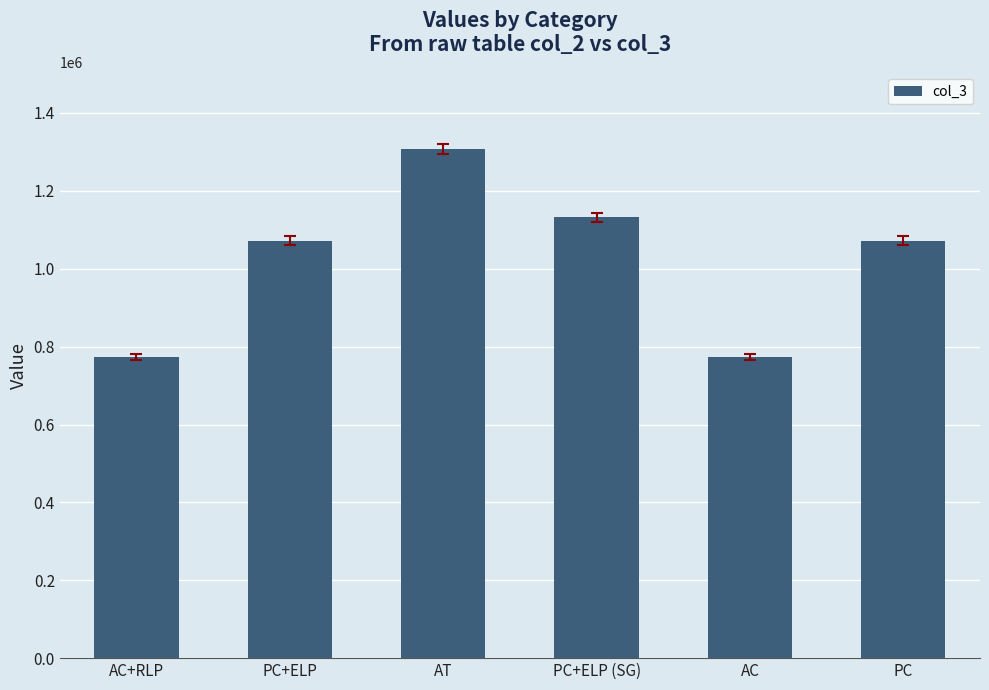

What is the label of the 6th bar from the right?

AC+RLP